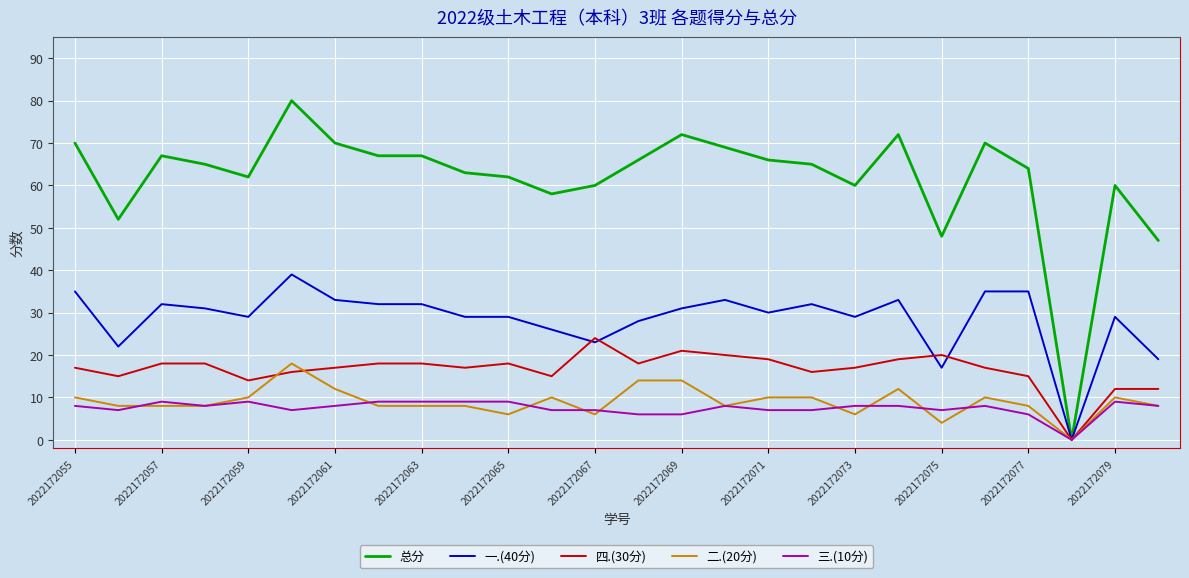

Which series has the largest total across all categories?

总分